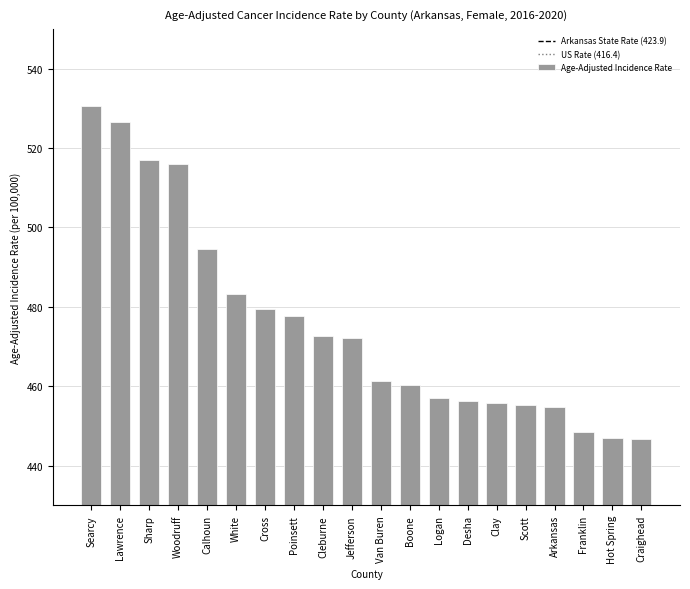

What position from the right is Desha?

7